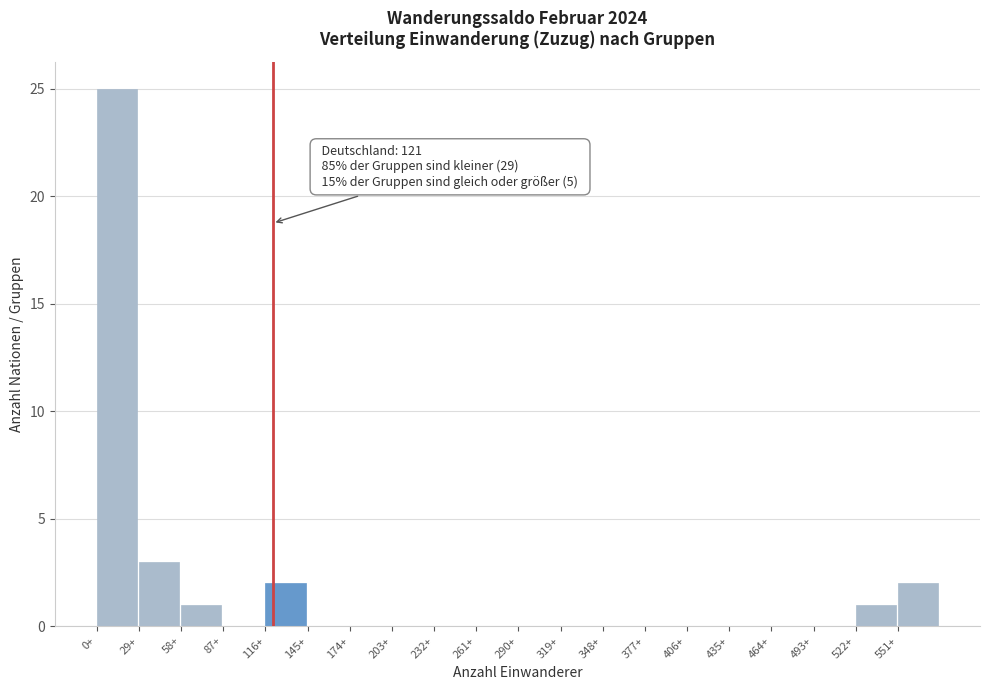

Which range on the x-axis has the tallest bar?

0 to 29